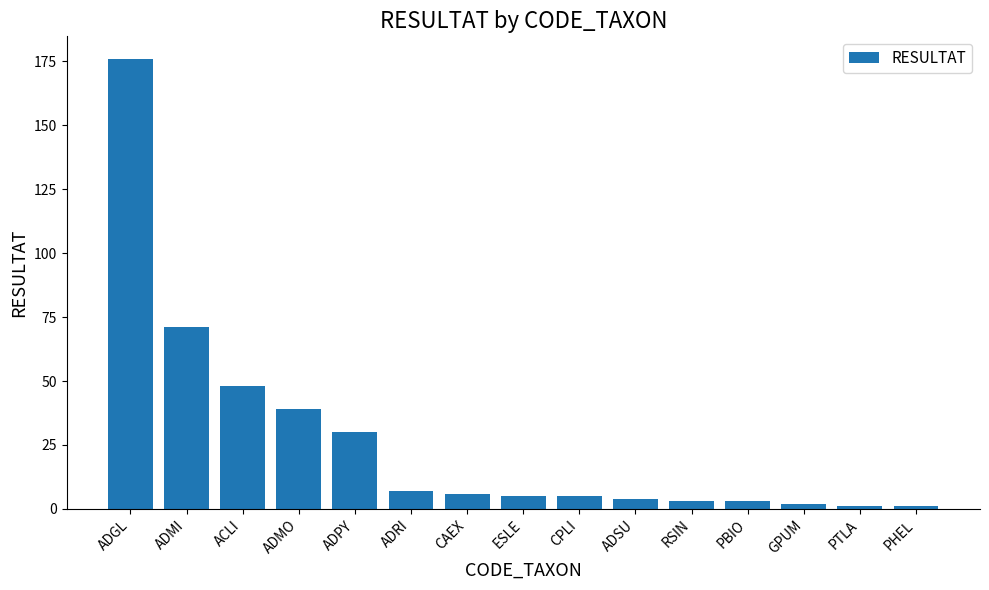

What is the difference between the maximum and second lowest values?

175